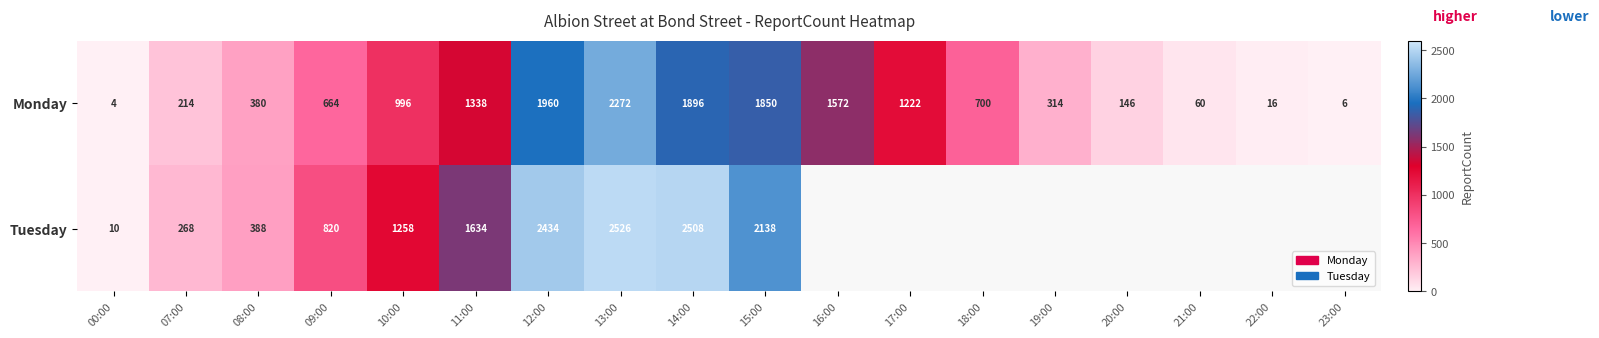

Is the value of Tuesday at 11:00 greater than the value of Monday at 13:00?

No